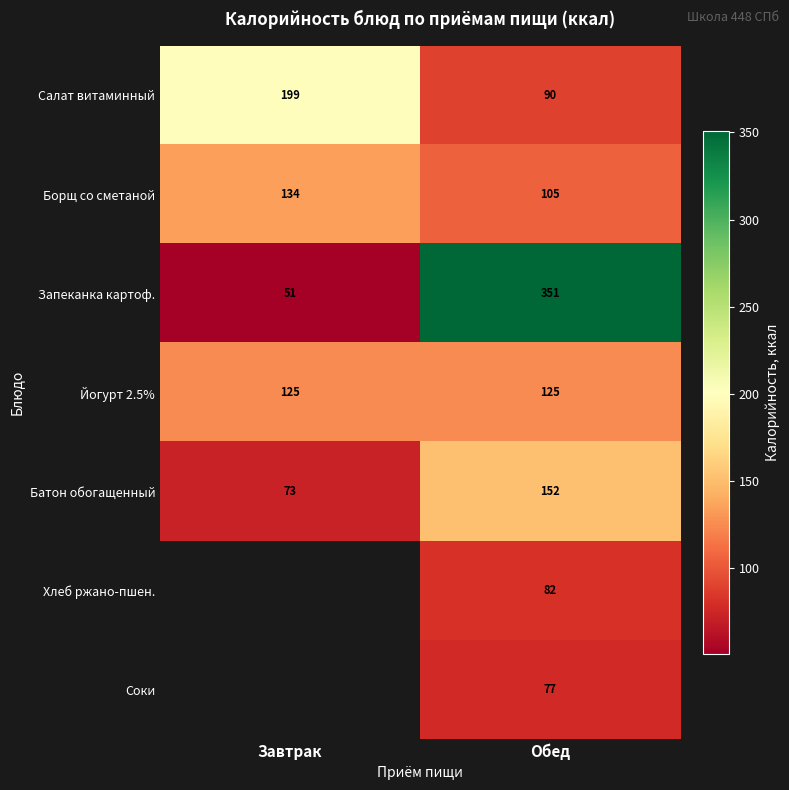

At Обед, list the series in order from largest to smallest.

Запеканка картоф., Батон обогащенный, Йогурт 2.5%, Борщ со сметаной, Салат витаминный, Хлеб ржано-пшен., Соки